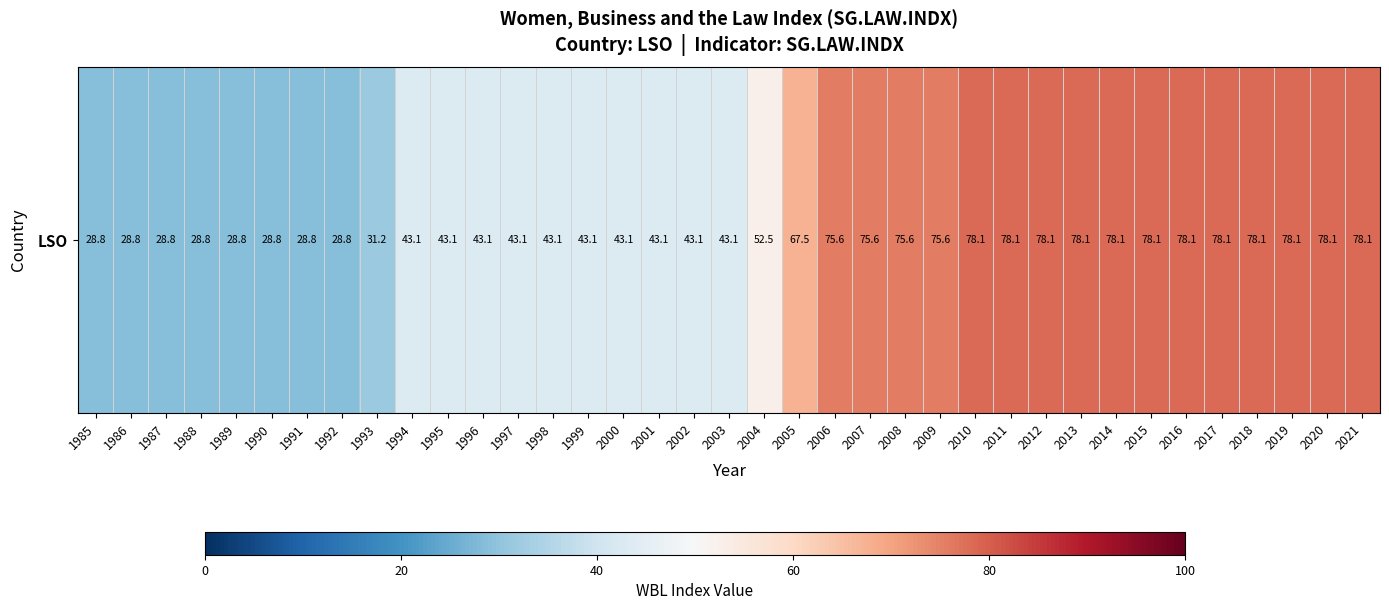

How many series are shown in this chart?

1